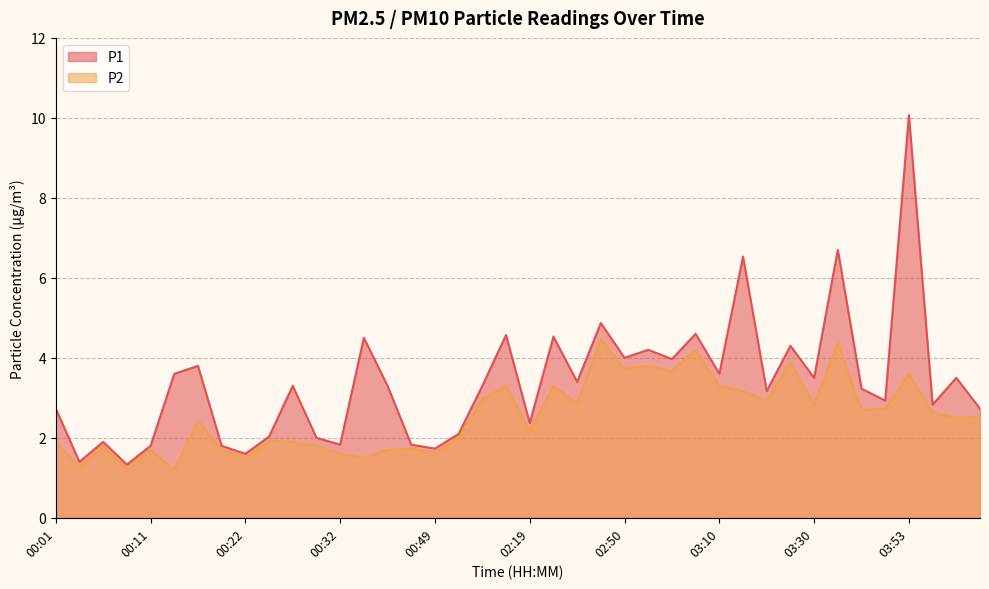

What is the spread (max minus min) of values at 00:35?

3.0